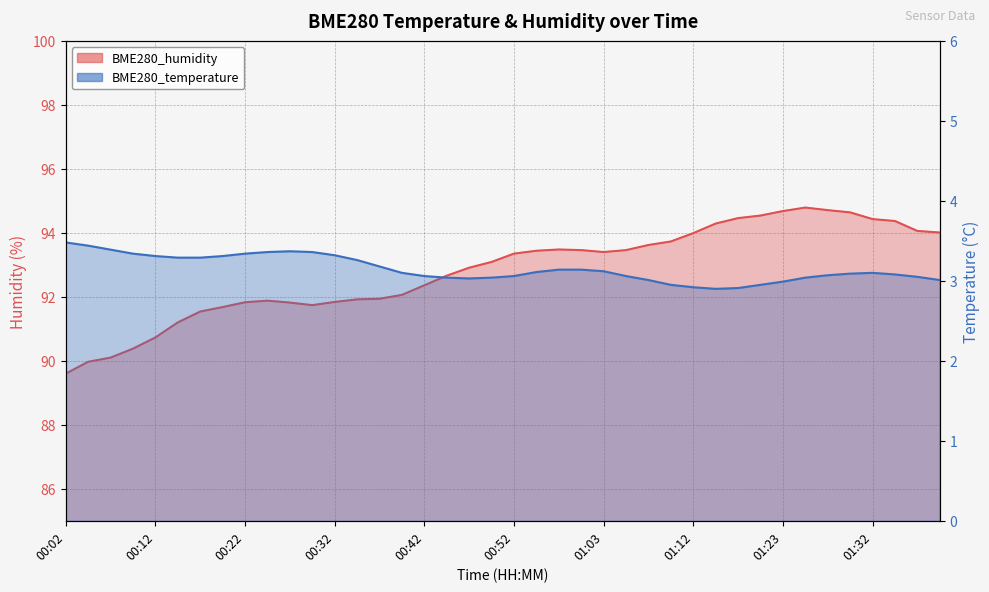

What is the minimum value for BME280_humidity?

89.6